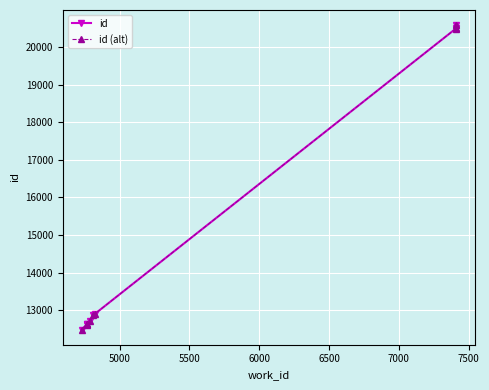

Is this an area chart (filled region under the line)?

No